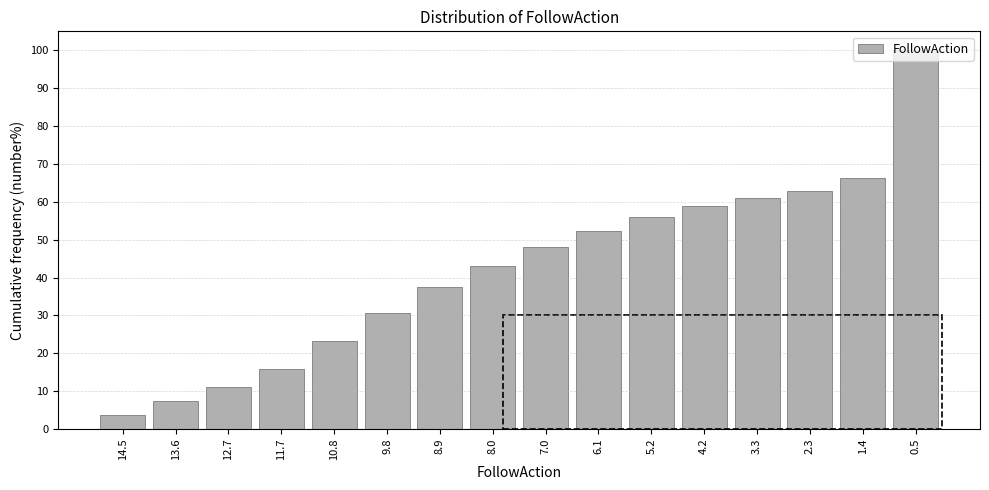

What is the smallest value displayed?

3.7